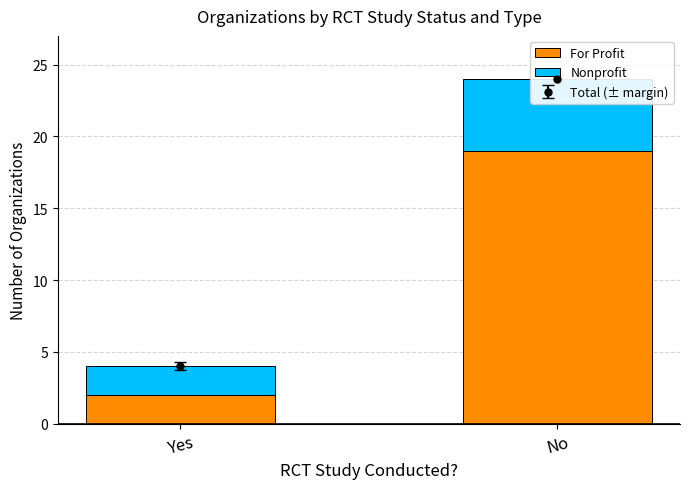

Are the bars horizontal?

No